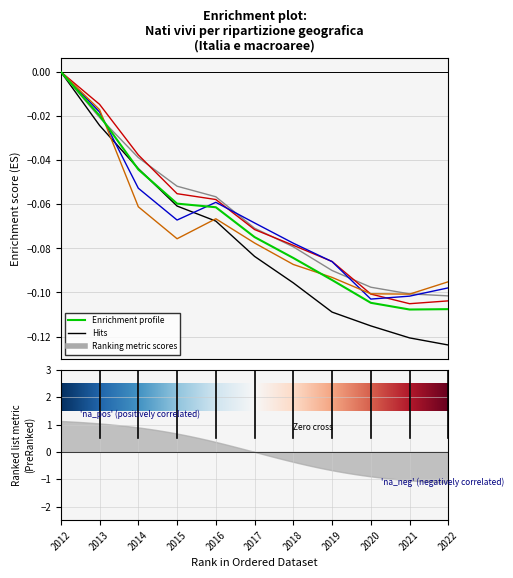

Does the chart display data point markers on the line(s)?

No